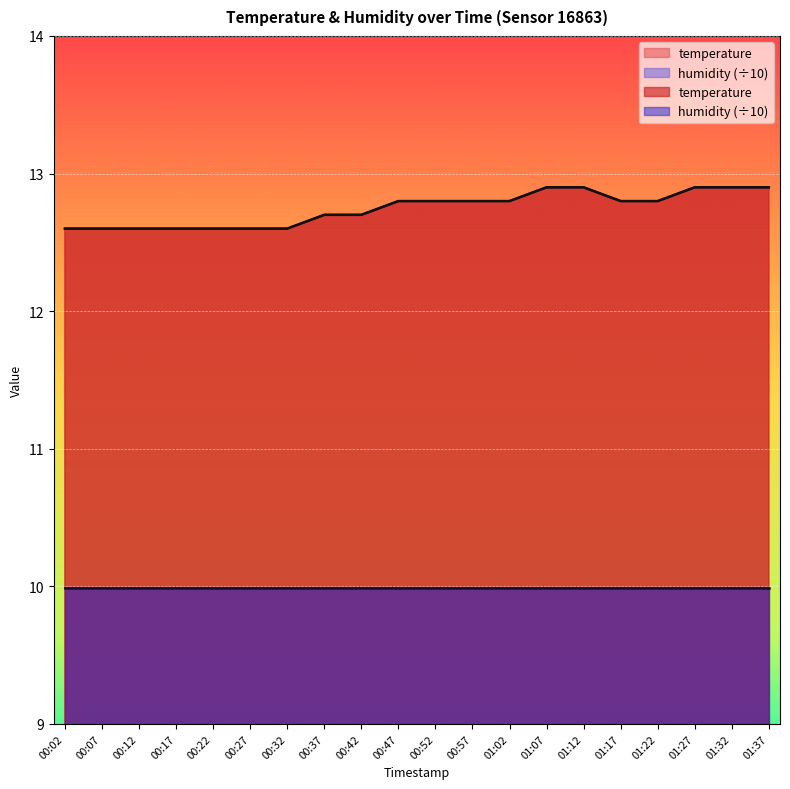

What is the maximum value shown in the chart?

12.9